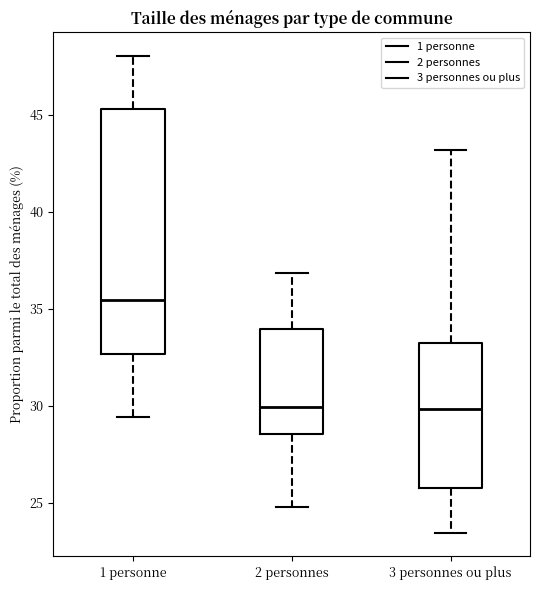

Where does the median line of the box for 2 personnes sit on the y-axis? The values are not printed on the chart, so give them approximately, as read against the axis.

30.0